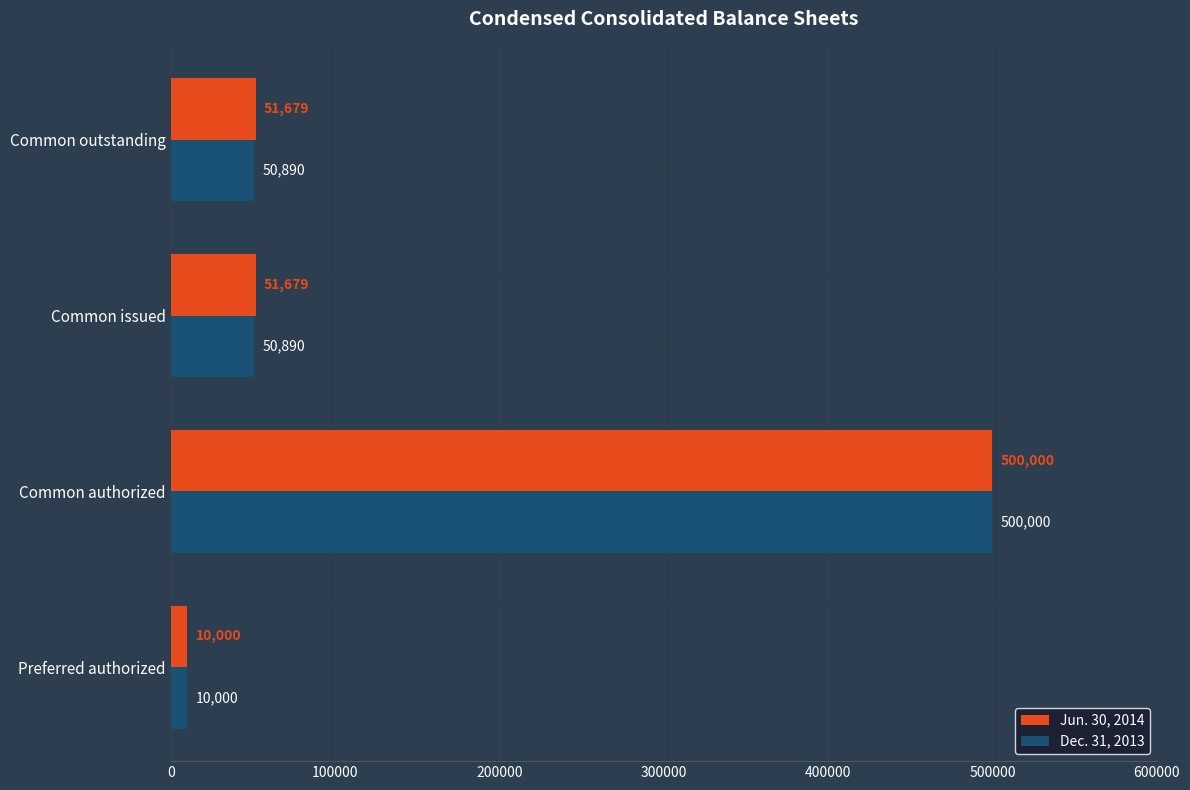

Which series has the largest total across all categories?

Jun. 30, 2014